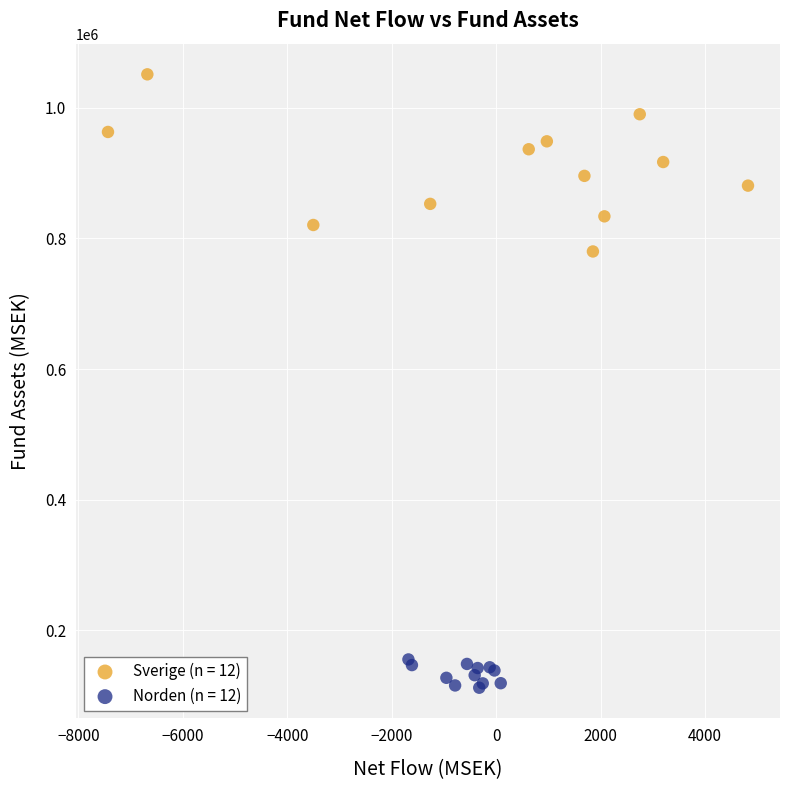

Which series has the largest Y range (max minus min)?

Sverige (n = 12)